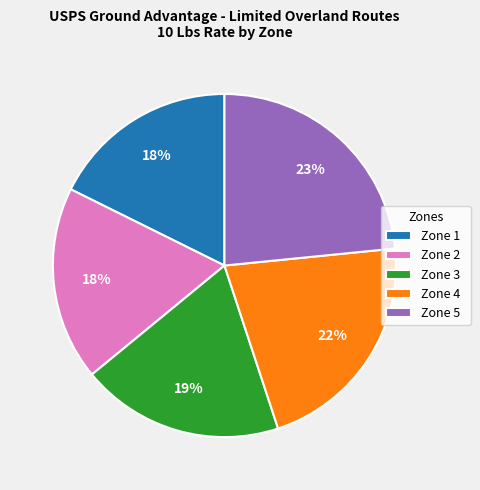

Count the number of slices in the pie.

5